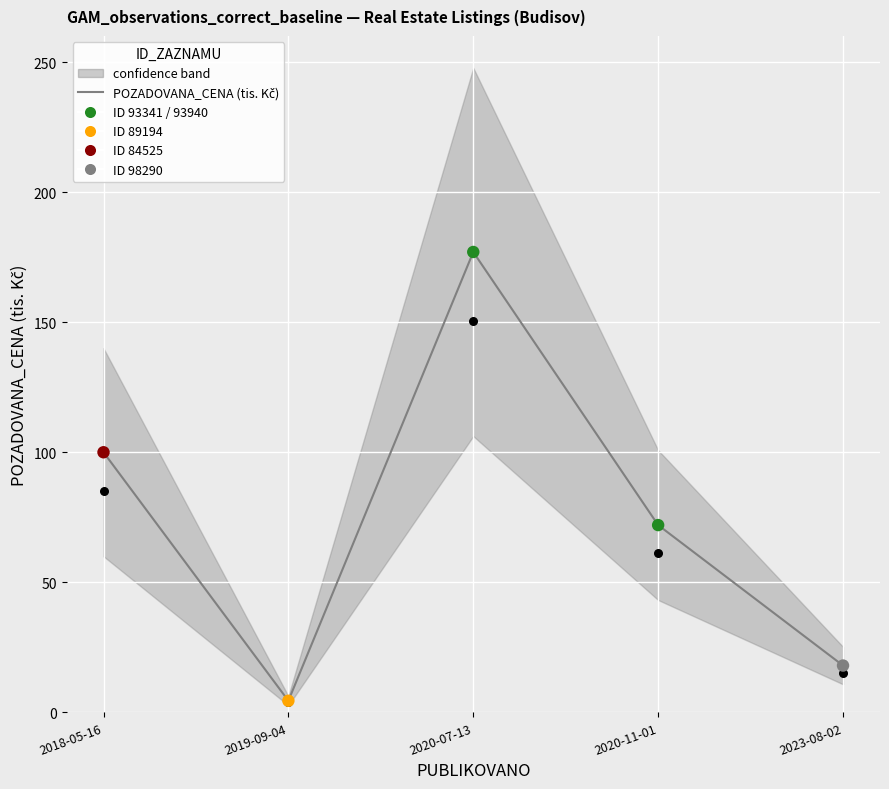

Approximately how many times larger is the value at 2023-08-02 compared to 2018-05-16?

0.2